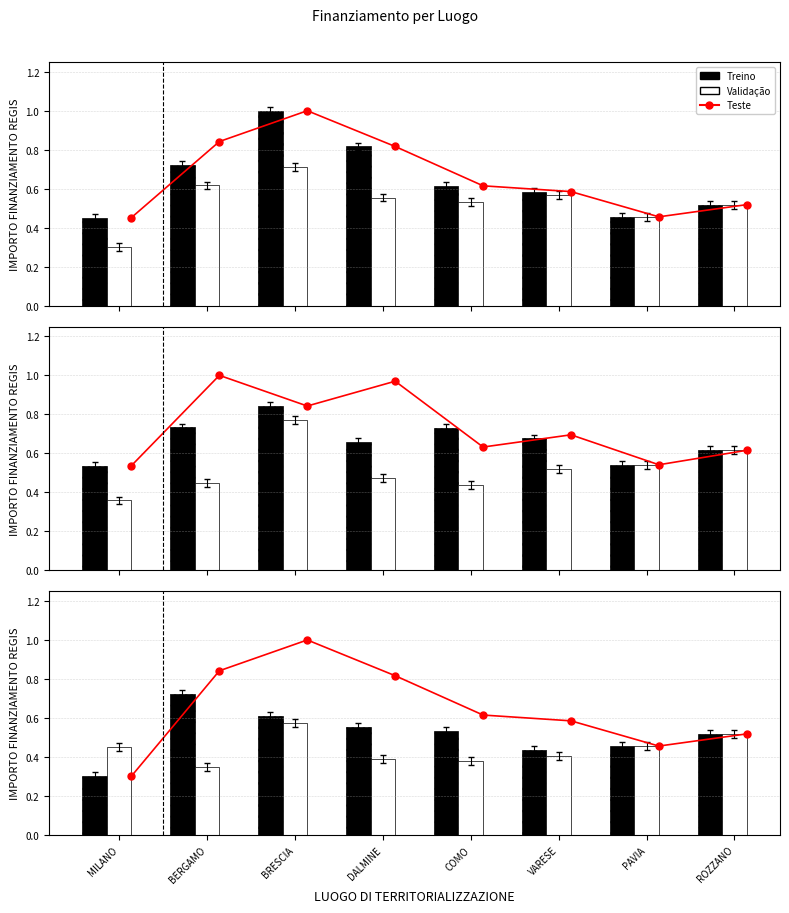

Between COMO and BERGAMO, which is larger?

BERGAMO